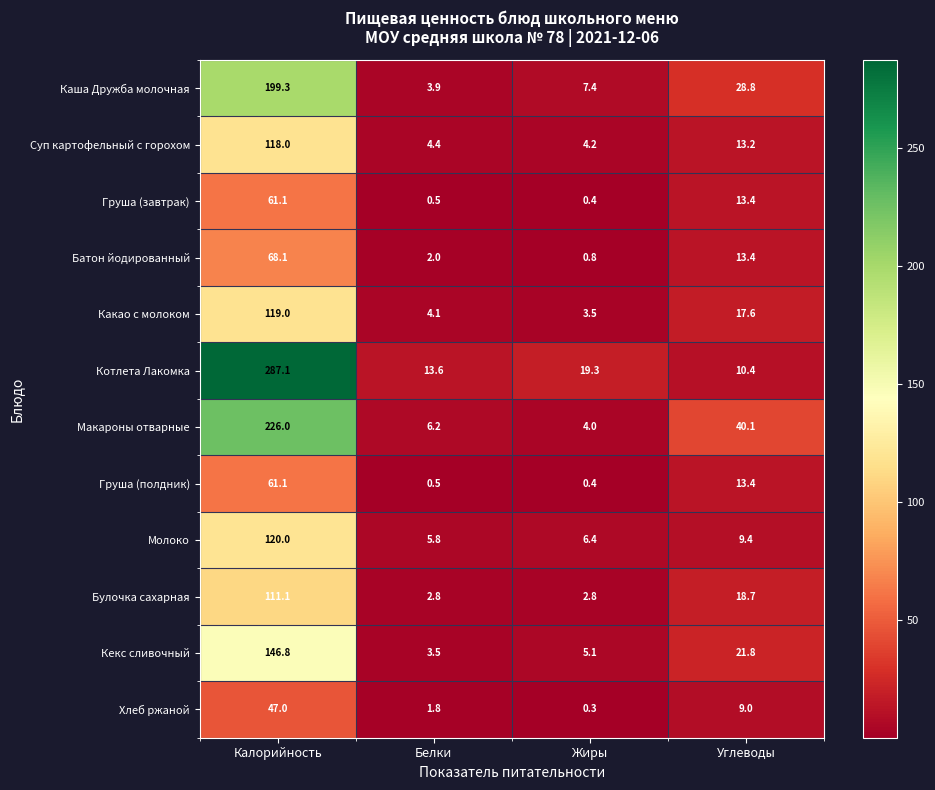

What is the maximum value for Каша Дружба молочная?

199.3